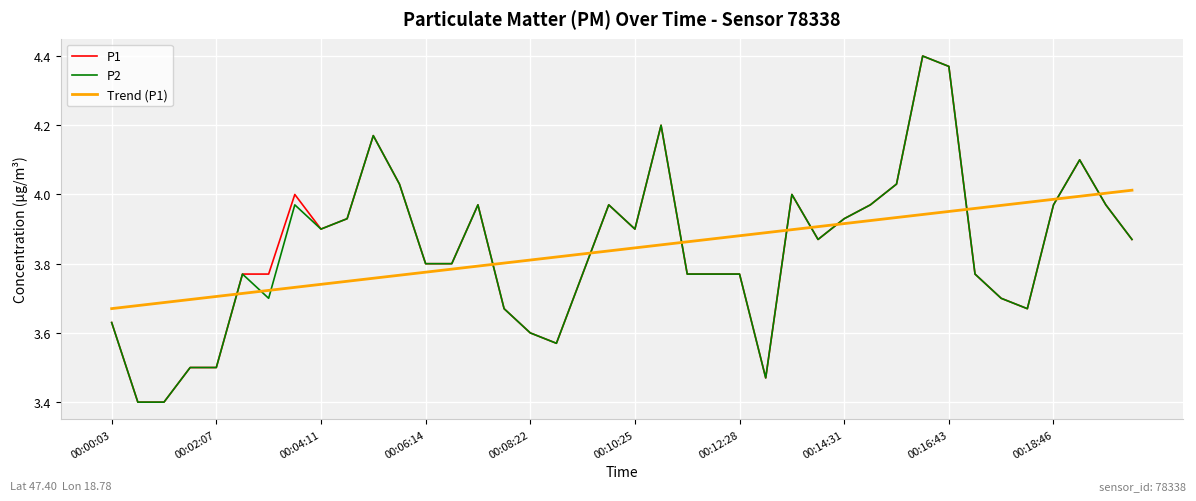

What is the smallest value displayed?

3.4